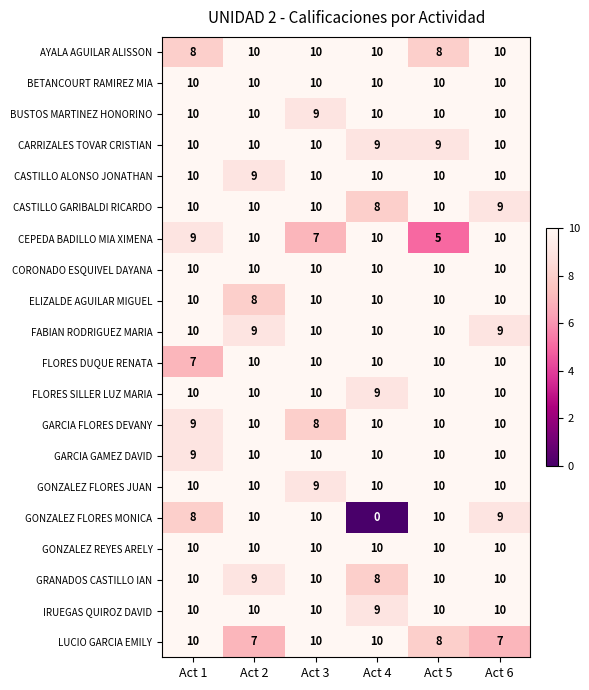

True or false: LUCIO GARCIA EMILY has a value of 8 at Act 5.

True